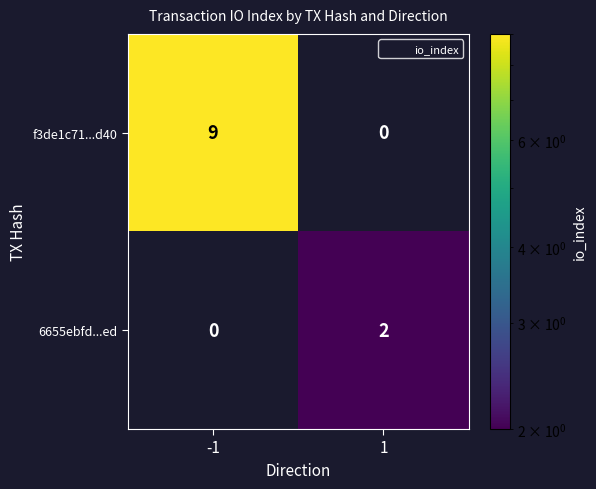

Reading right to left, list all the values displayed in this chart.

f3de1c71...d40: 1=0	-1=9
6655ebfd...ed: 1=2	-1=0